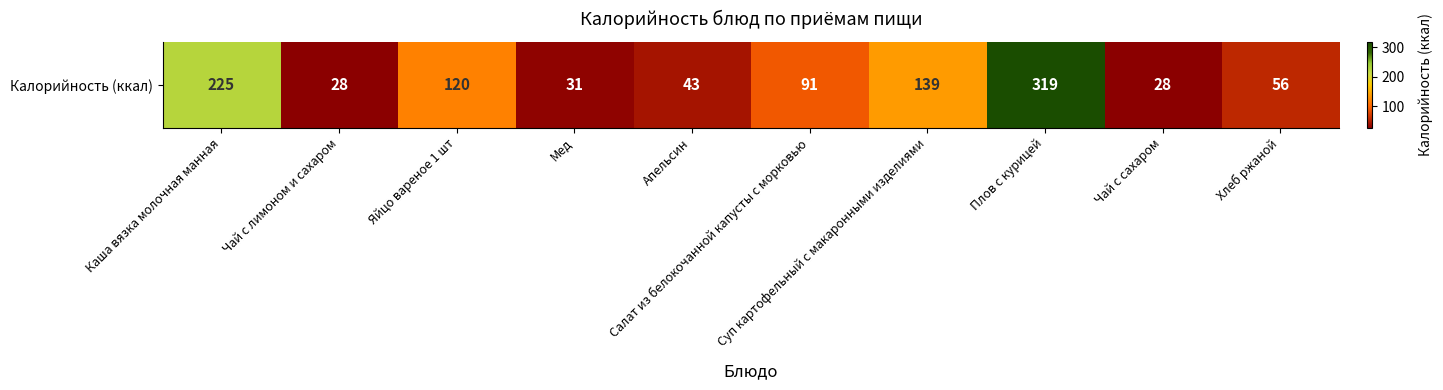

At which category does the chart reach its peak across all series?

Плов с курицей